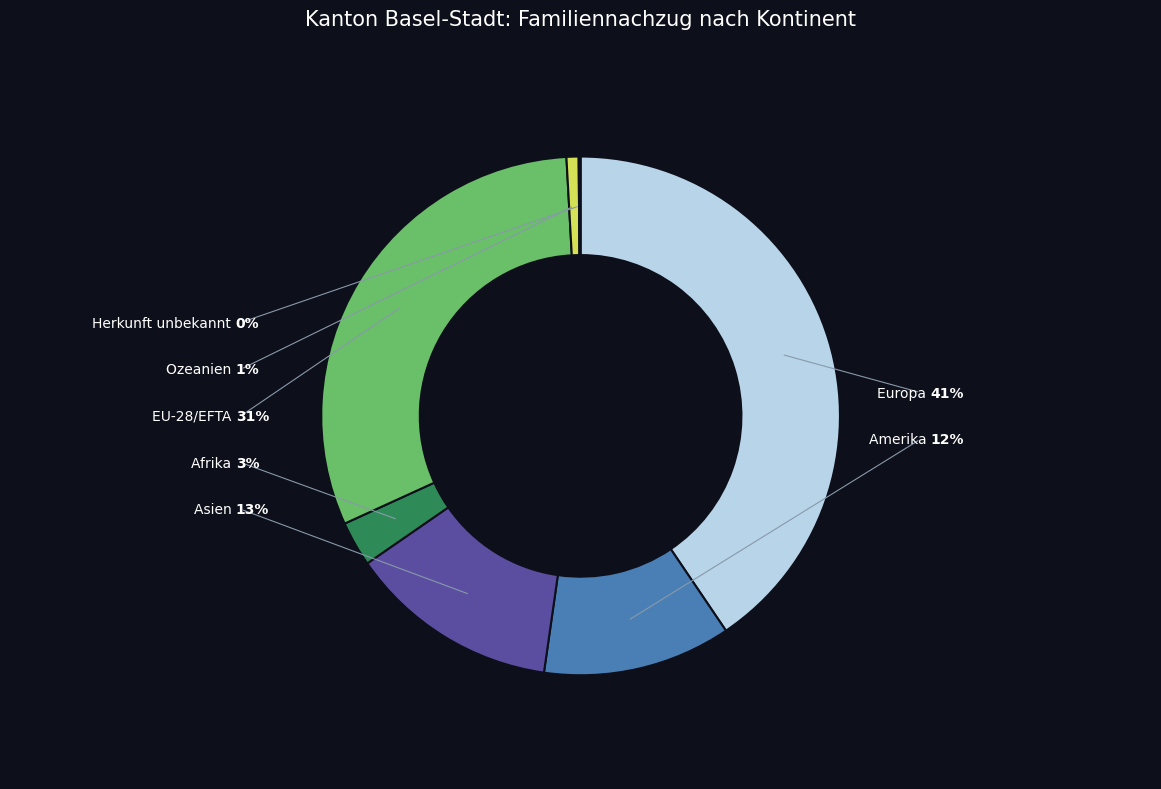

Combined, do Amerika and EU-28/EFTA account for over 50%?

No